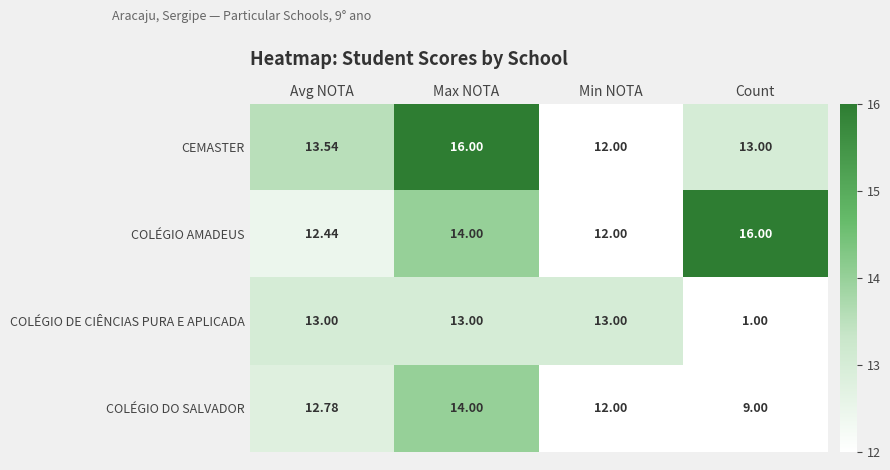

At which category is the sum across all series the highest?

Max NOTA